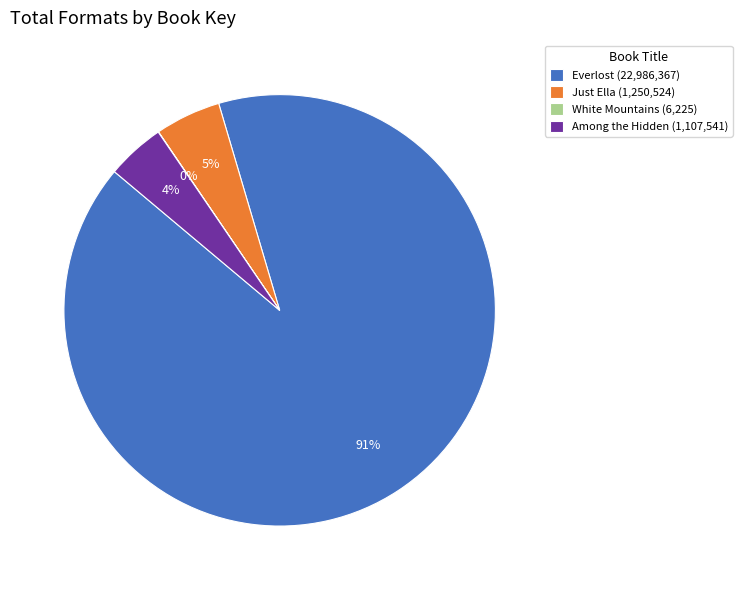

To the nearest percent, what is the difference between the largest and smallest slice percentages?

91%